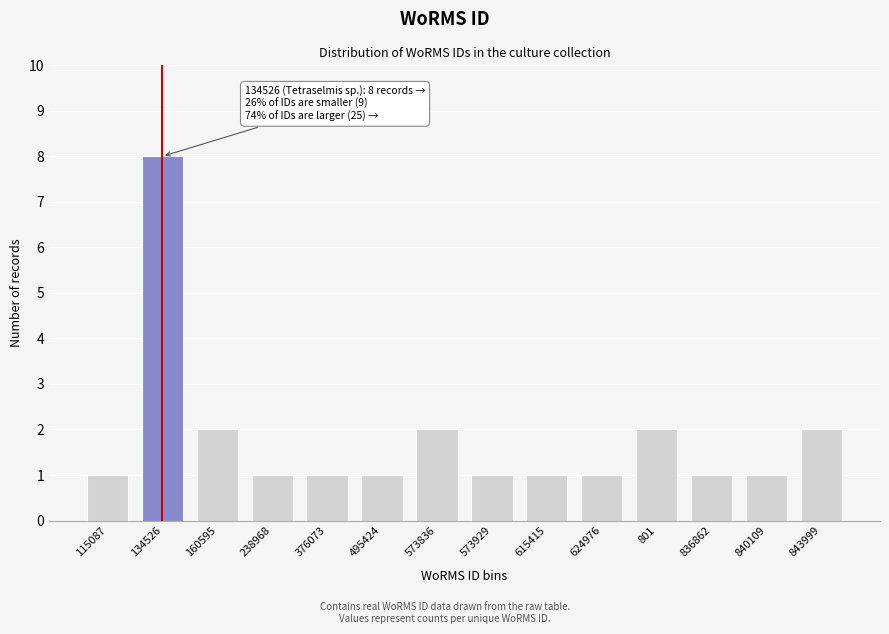

Reading left to right, transcribe all the data shown in this chart.

1	8	2	1	1	1	2	1	1	1	2	1	1	2